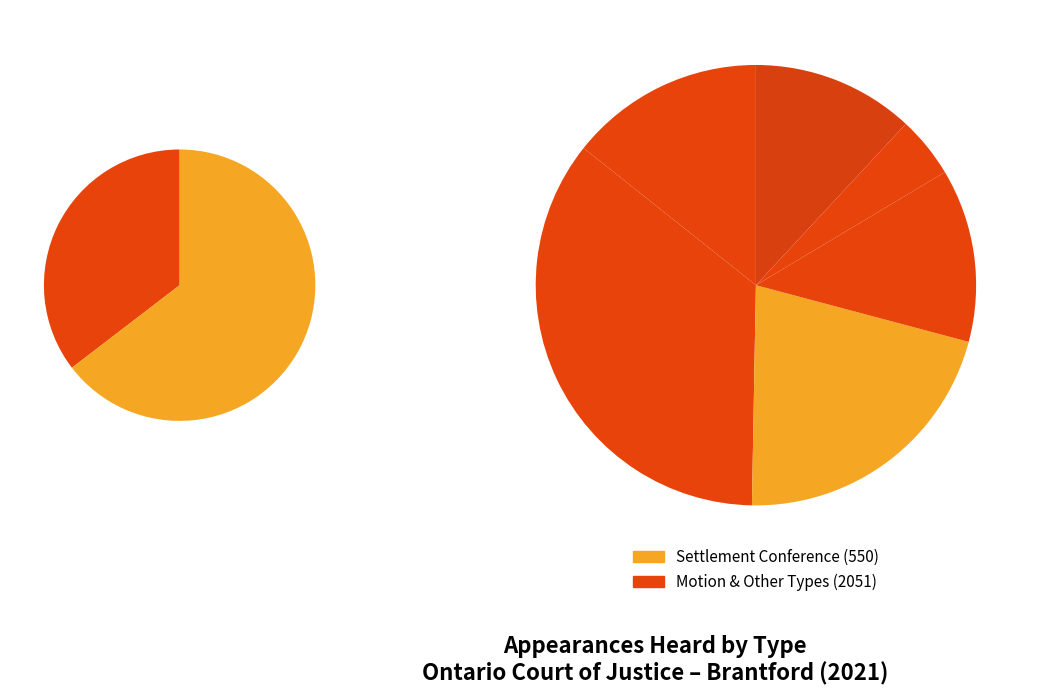

Rank the categories by value from highest to lowest.

Motion, Settlement Conference, Case Conference, Hearing - Protection or Status Review, Other, Hearing - Default, First Hearing After Child, Trial, Hearing - Temporary Care and Custody, Hearing - Adoption